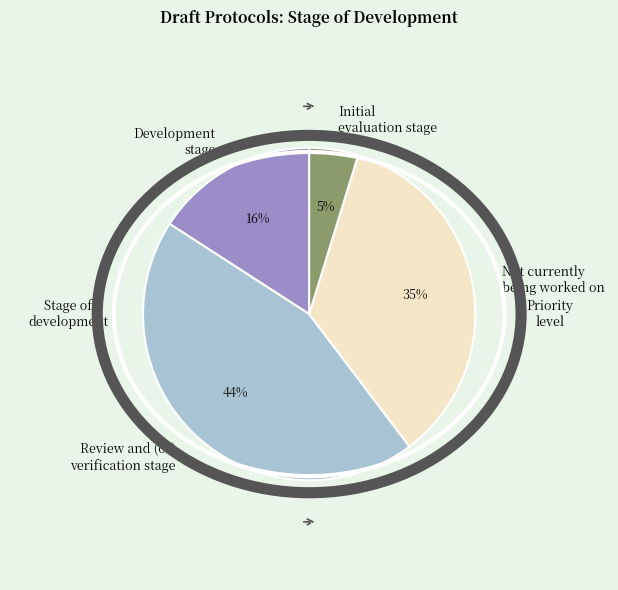

To the nearest percent, what percentage of the pie is Development stage?

16%